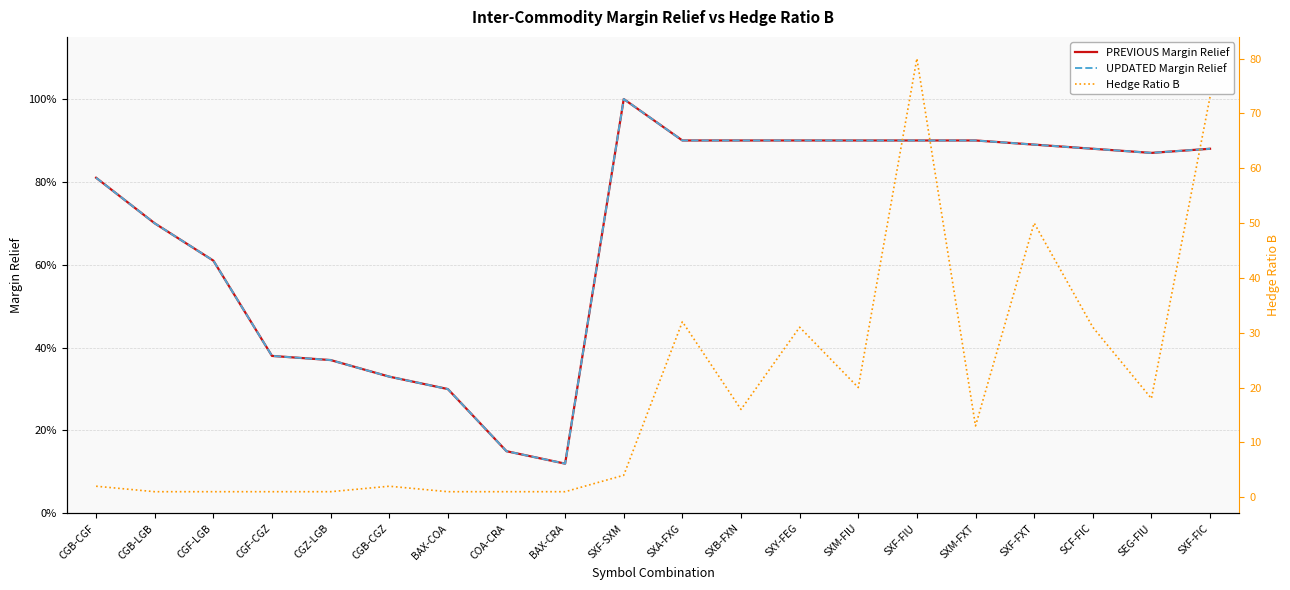

How many data points in Hedge Ratio B are above 13?

9